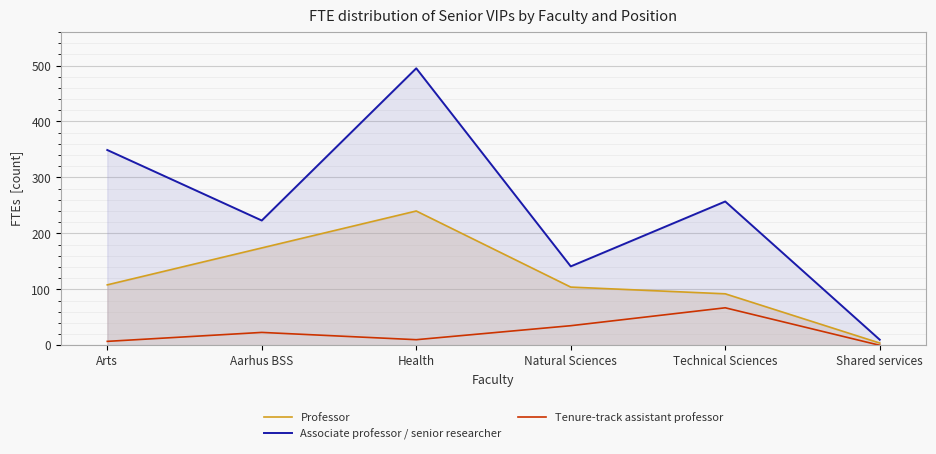

List the labels in order of Associate professor / senior researcher value, largest first.

Health, Arts, Technical Sciences, Aarhus BSS, Natural Sciences, Shared services